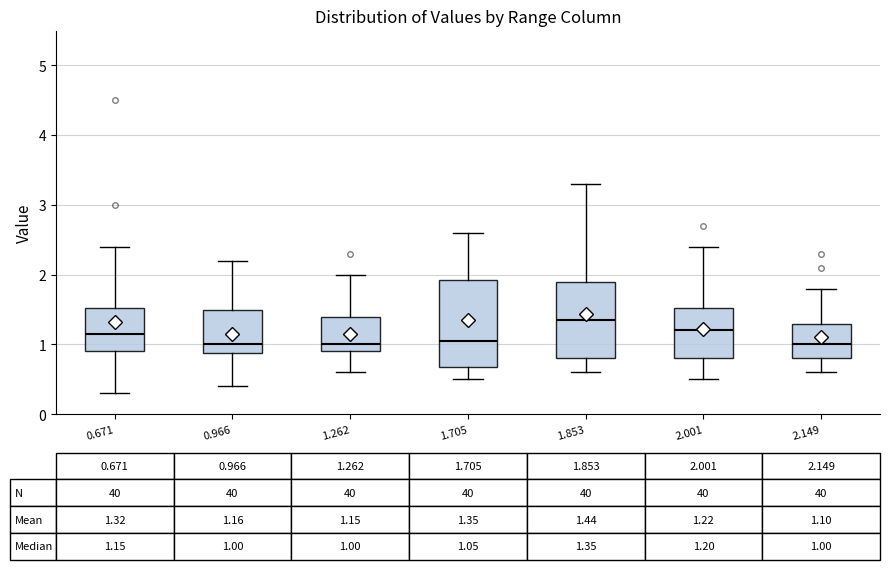

Which box is the tallest, from its lower edge to its upper edge?

1.705